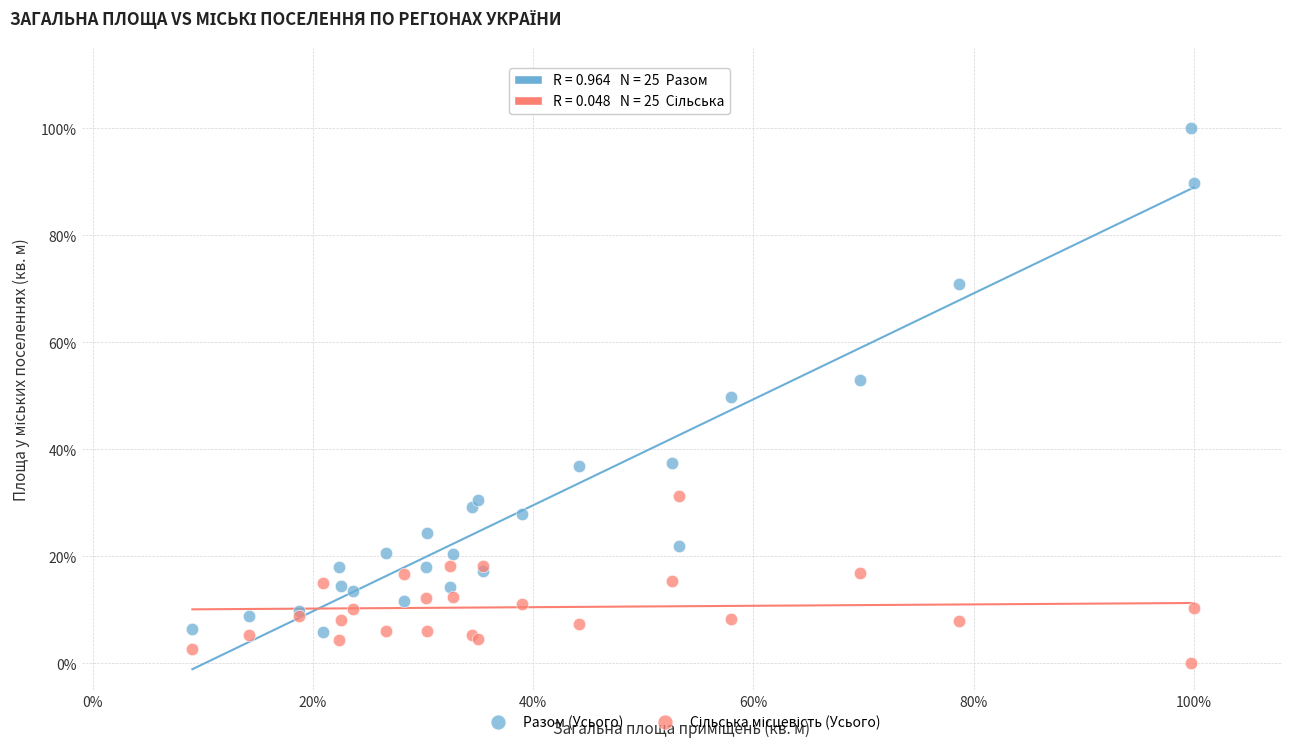

Which series has the largest Y range (max minus min)?

Разом (Усього)